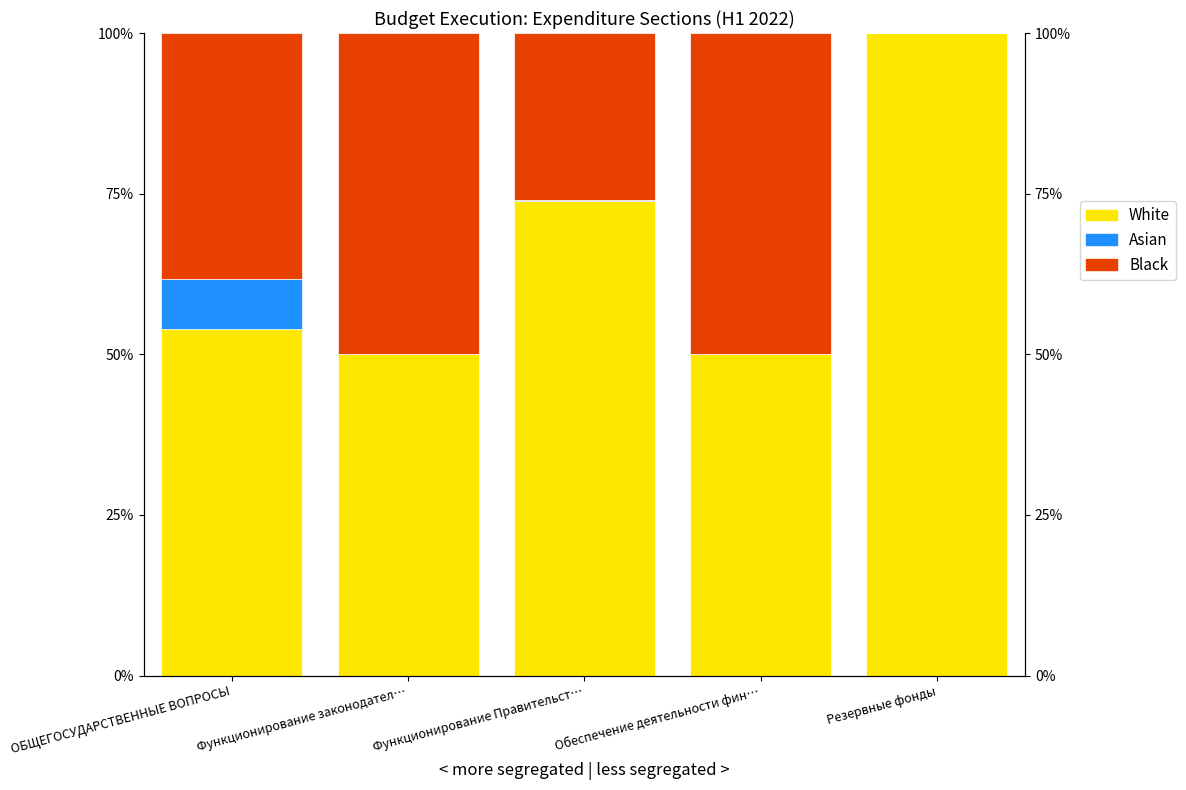

What is the difference between the Black values at Резервные фонды and Функционирование Правительст…?

26.0